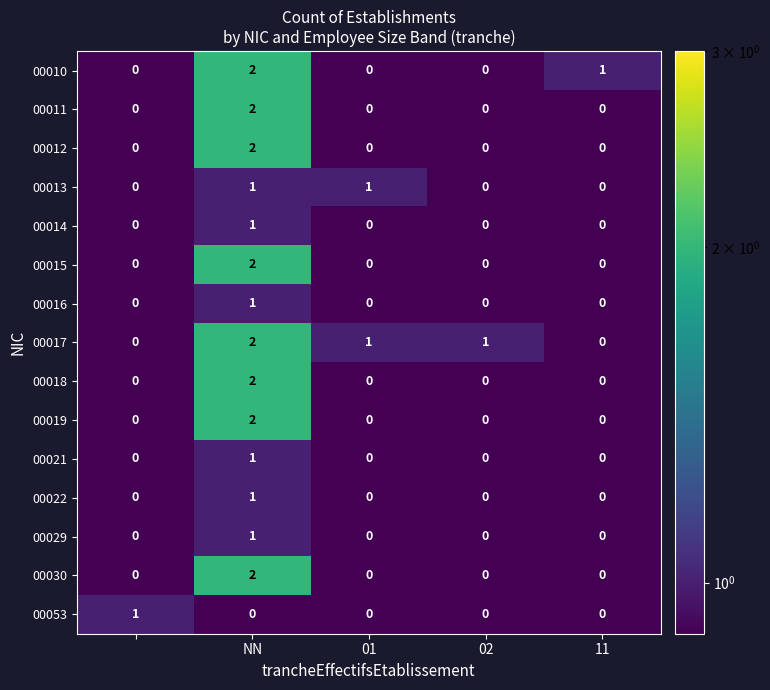

What is the sum of all 00010 values?

3